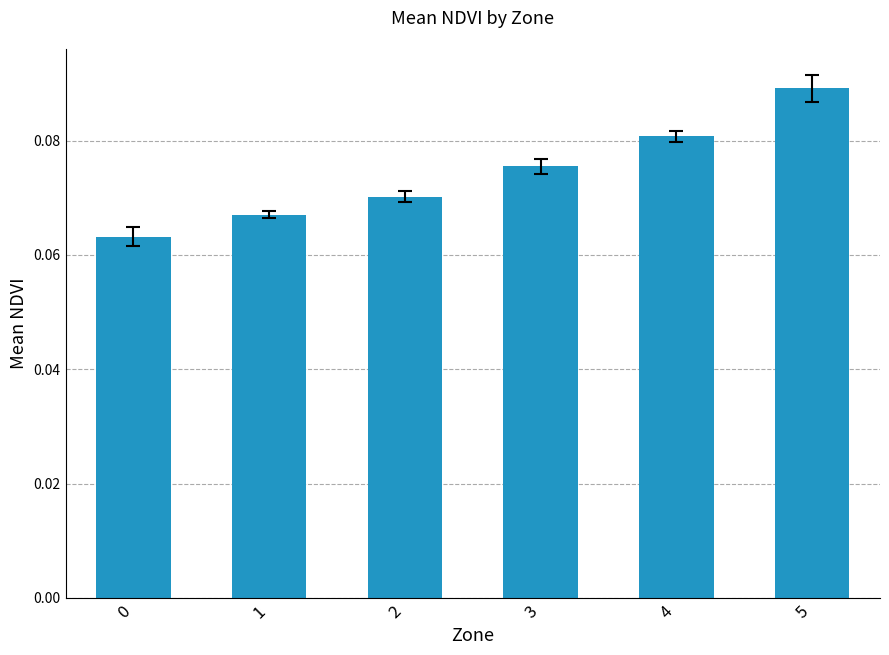

Rank the categories by value from lowest to highest.

0, 1, 2, 3, 4, 5